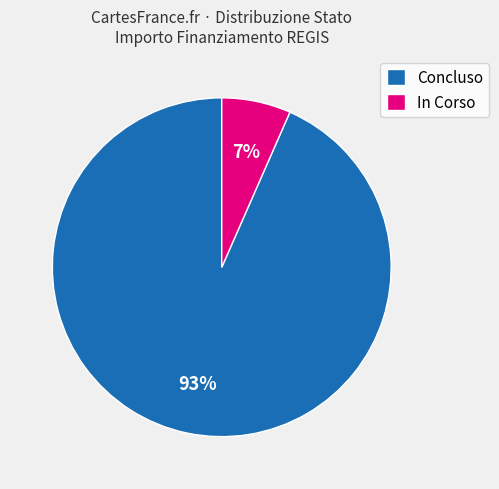

Count the number of slices in the pie.

2